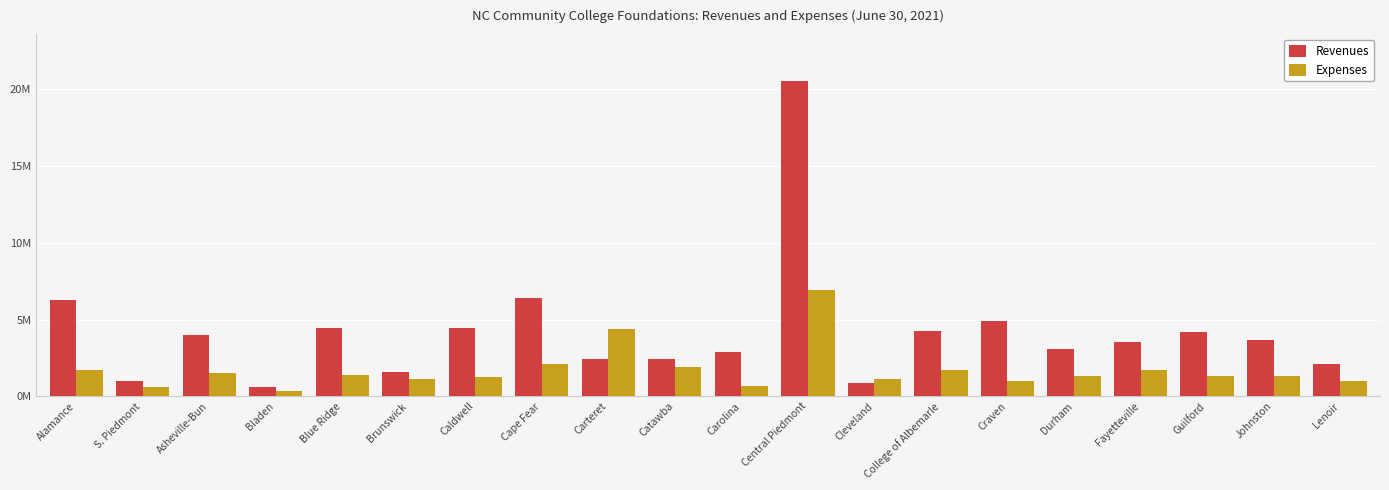

What is the label of the 14th bar from the left?

College of Albemarle